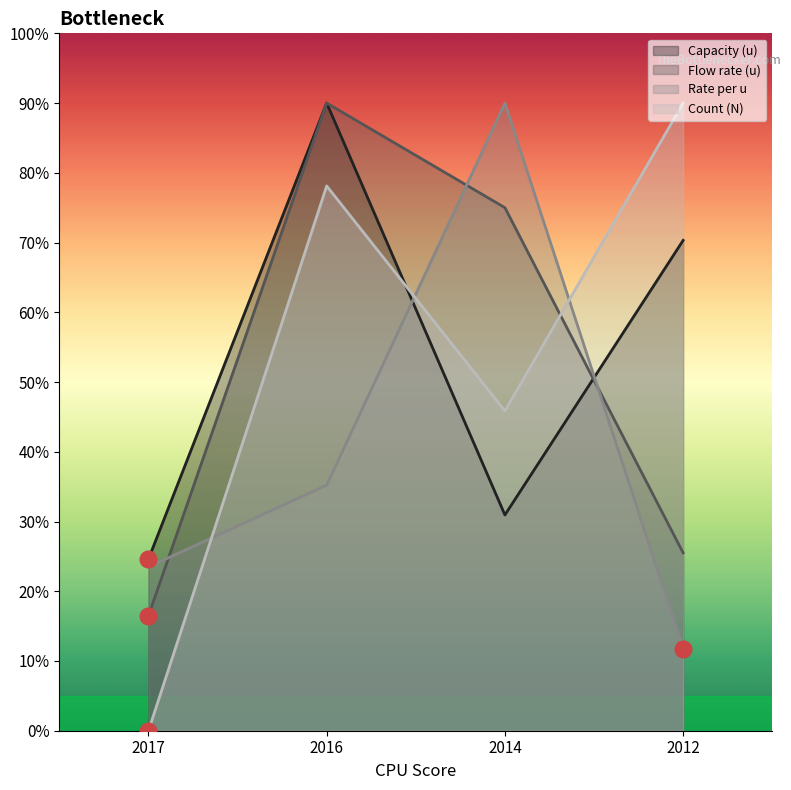

How many interior local peaks does the Flow rate (u) series have?

1